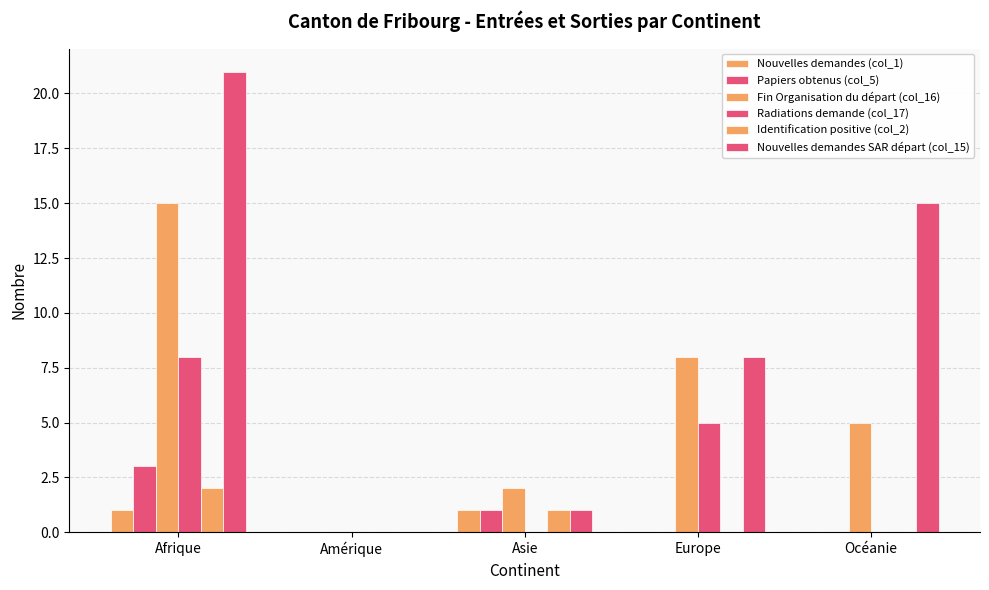

Where is Papiers obtenus (col_5) nearest to the value 1?

Asie